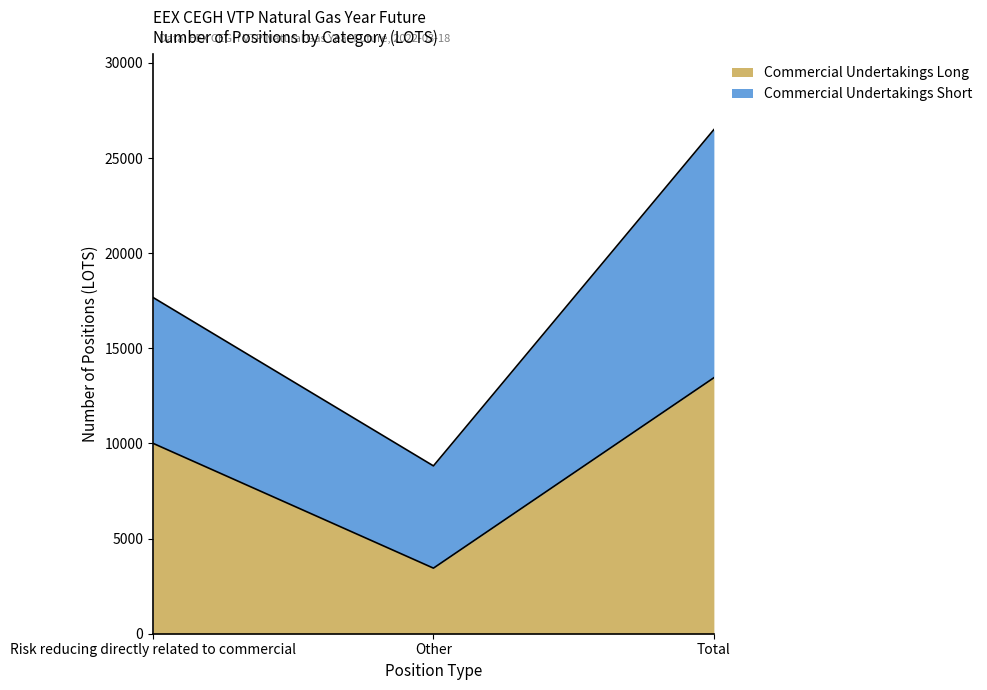

What is the label of the 2nd point from the left?

Other